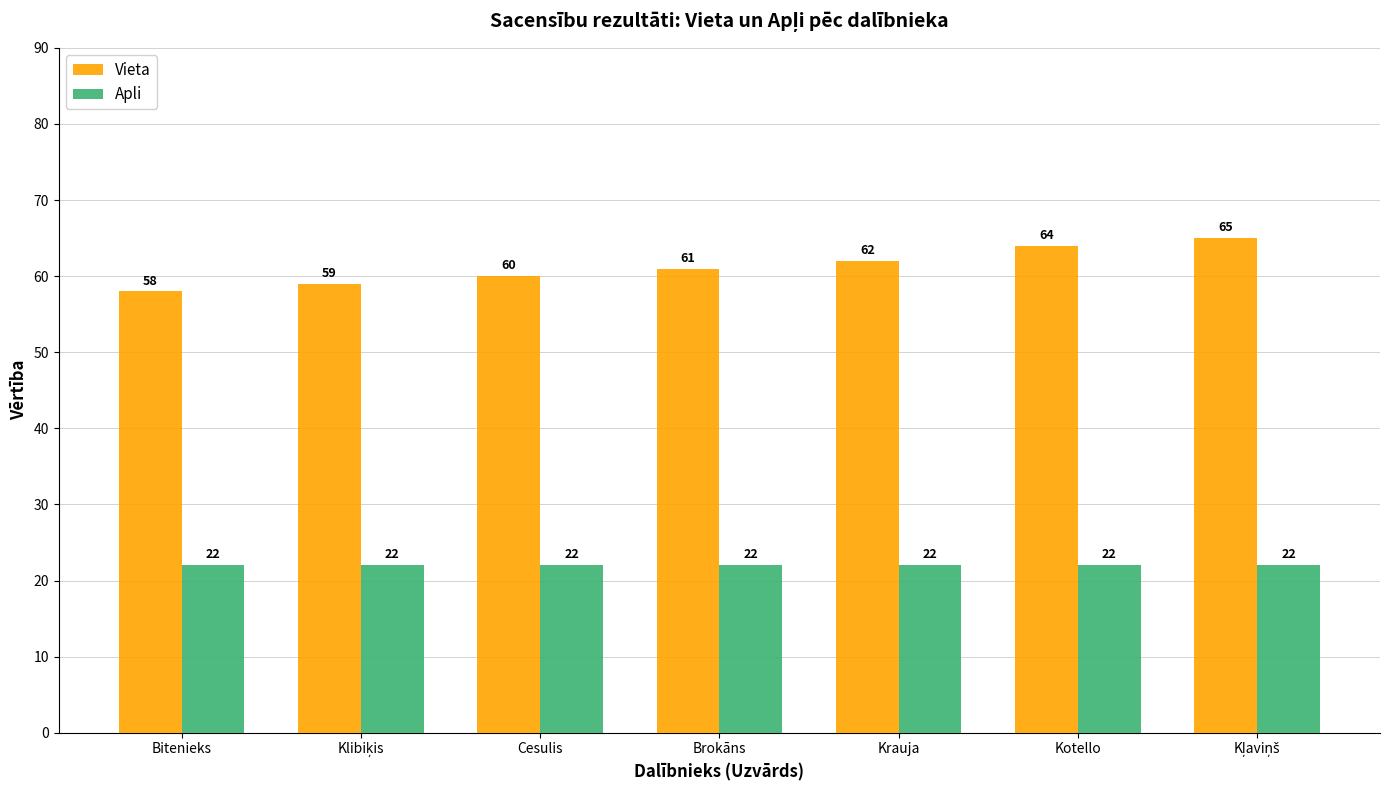

Rank the series by their average value, from highest to lowest.

Vieta, Apli